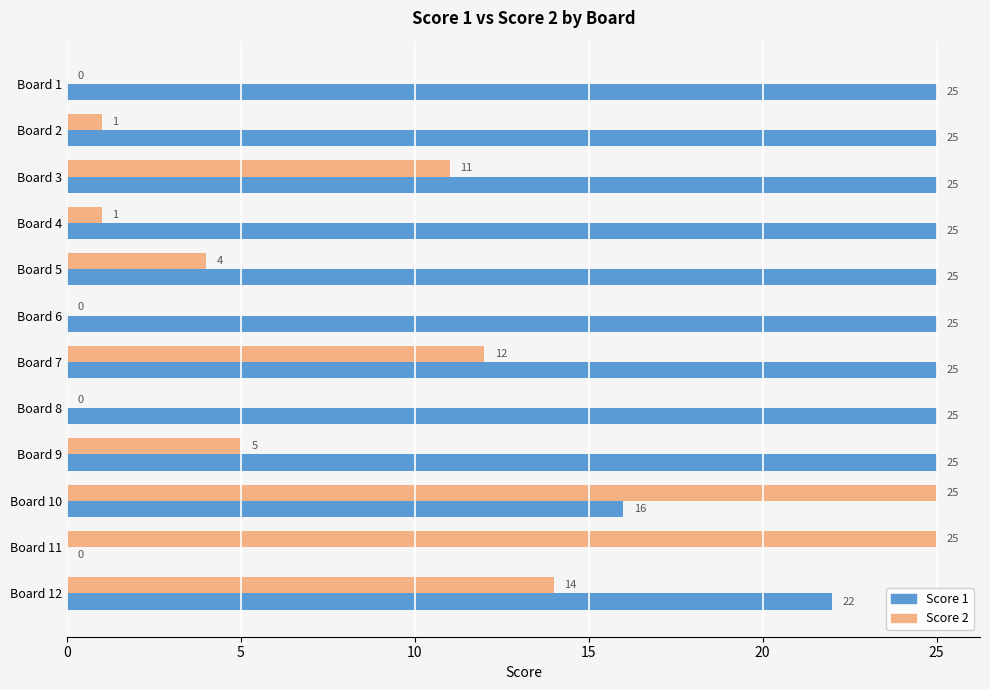

Which series has the largest total across all categories?

Score 1